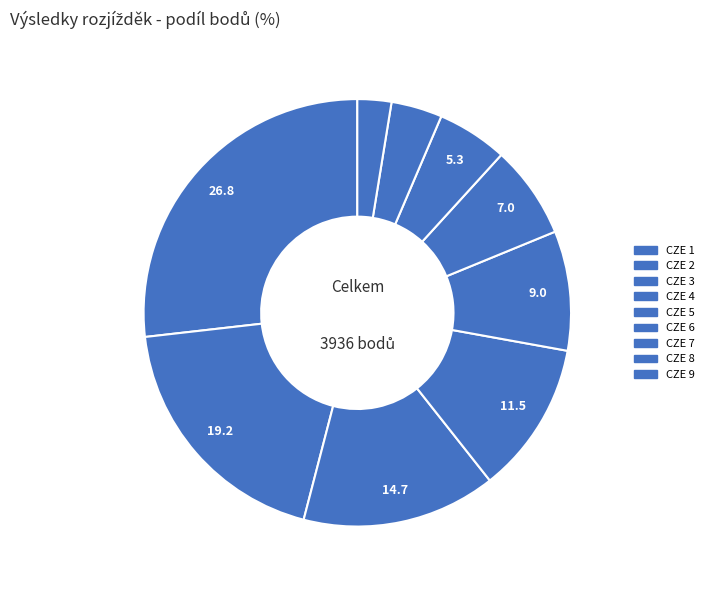

How many segments does this pie chart have?

9